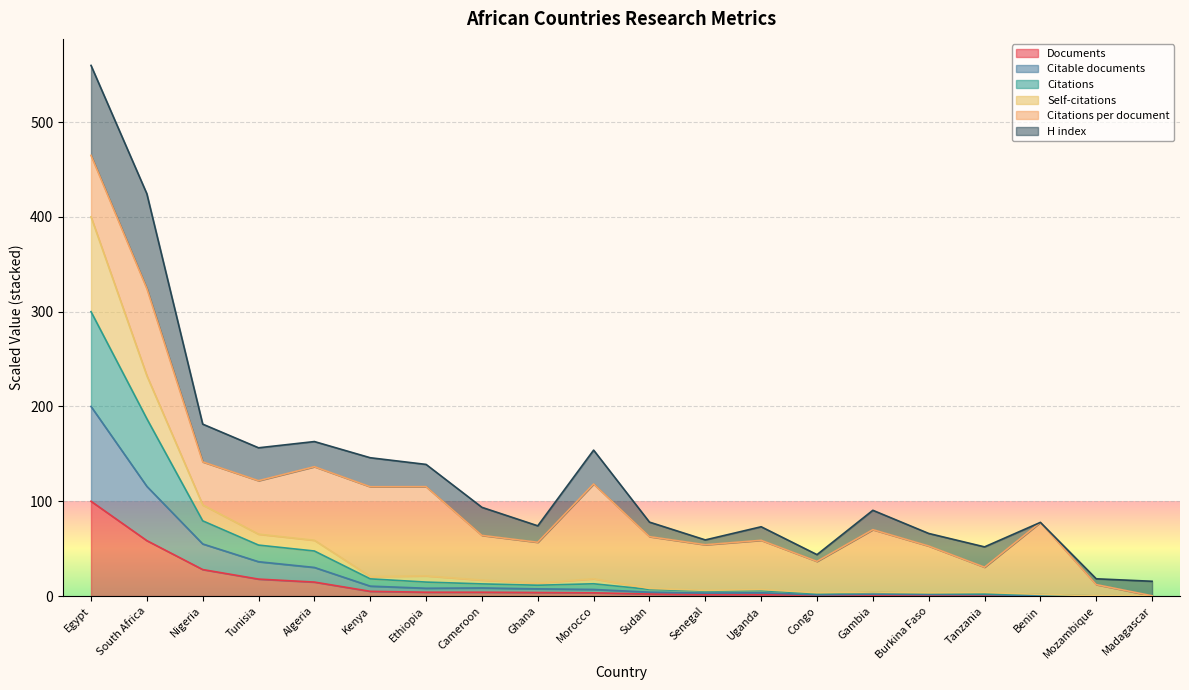

What is the maximum value for Documents?

100.0